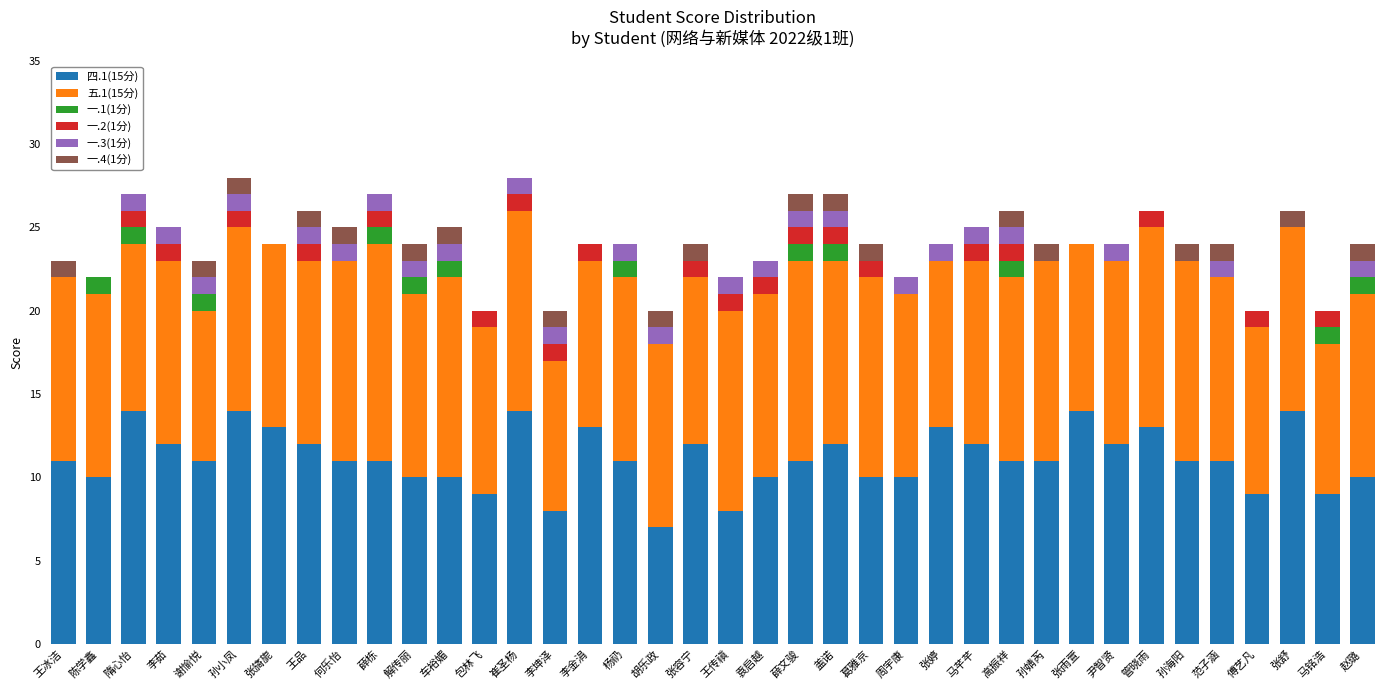

What is the total value across all series at 葛雅京?

24